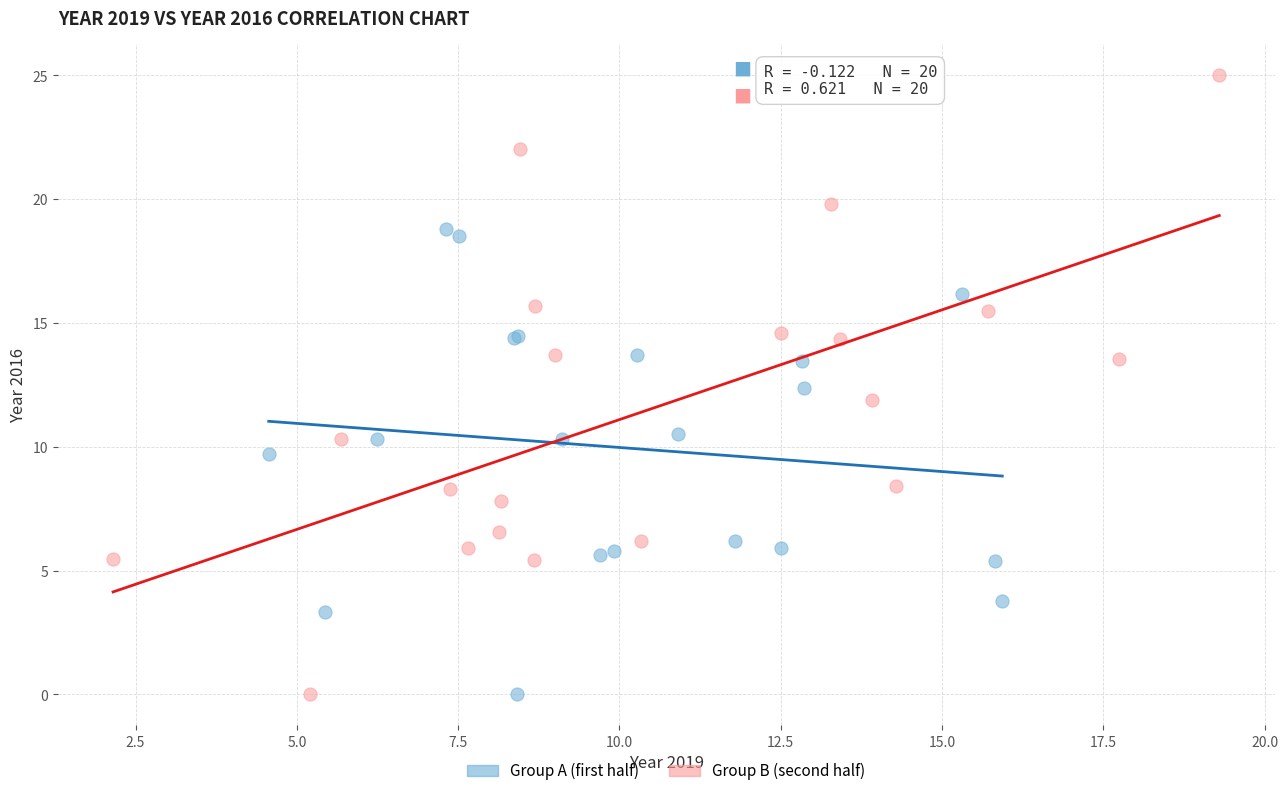

Which series reaches the maximum Y coordinate?

Group B (second half)